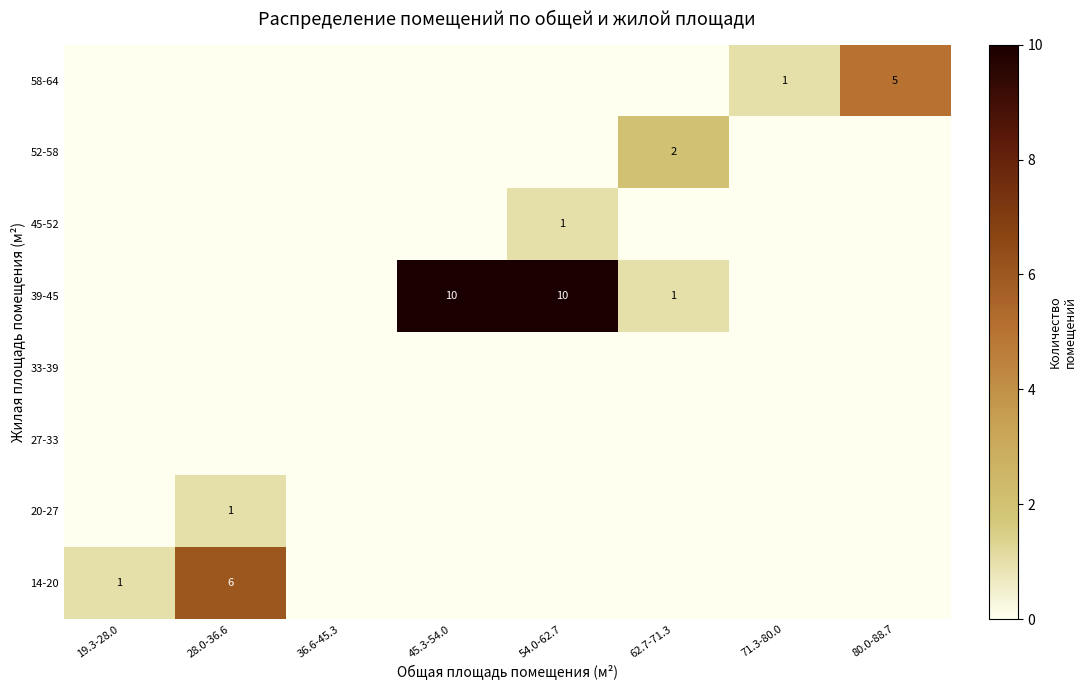

The value of 20-27 at 28.0-36.6 is 1. True or false?

True